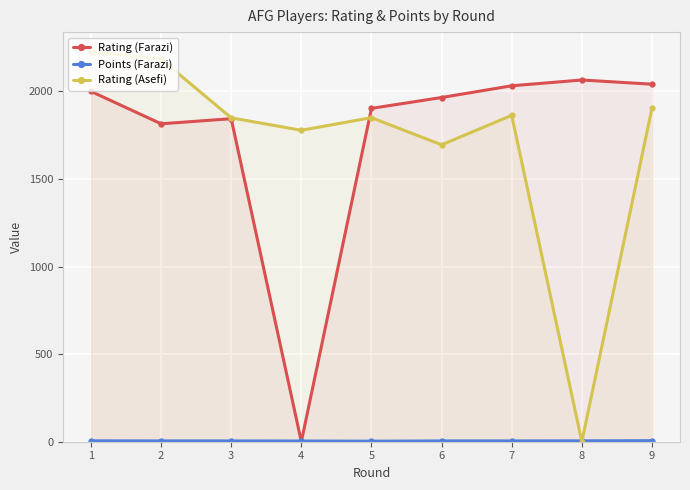

Rank the series by their maximum value, from lowest to highest.

Points (Farazi), Rating (Farazi), Rating (Asefi)